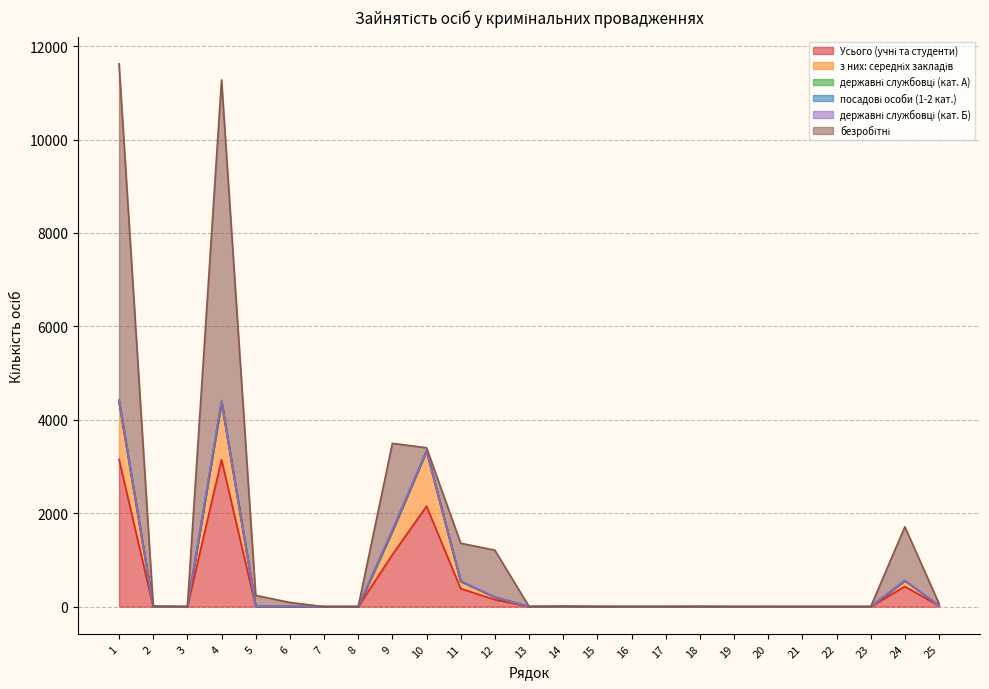

How many посадові особи (1-2 кат.) values are between 0 and 1?

24